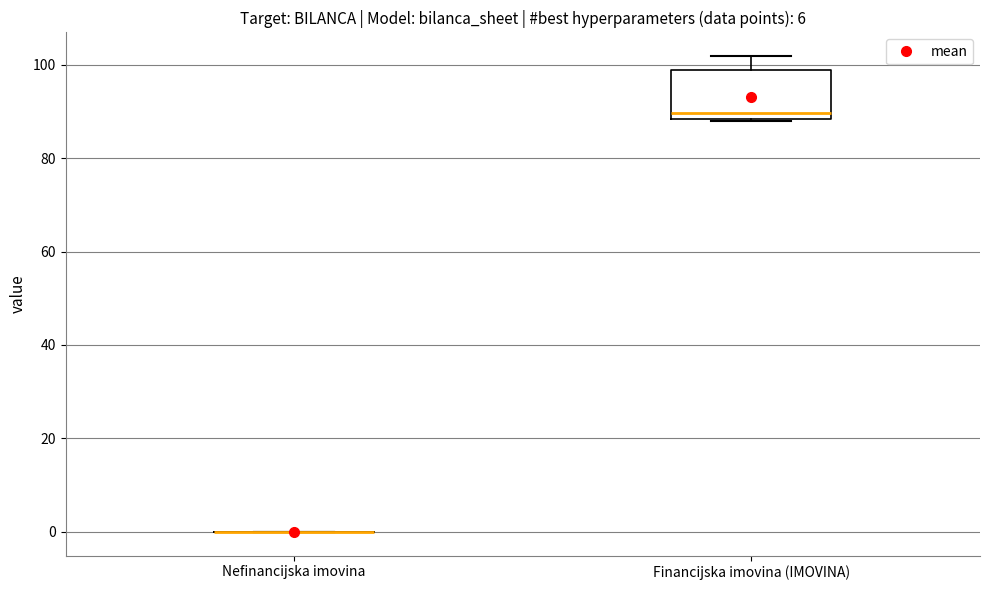

Reading left to right, transcribe this box plot: for each box, give where its median line is, the range the box spans, and where its two whiskers end, as read against the y-axis. The values are not printed on the chart, so give them approximately, as read against the axis.

Nefinancijska imovina: box collapsed to a line at 0, whiskers 0 to 0
Financijska imovina (IMOVINA): median 90, box 88 to 98, whiskers 88 to 102